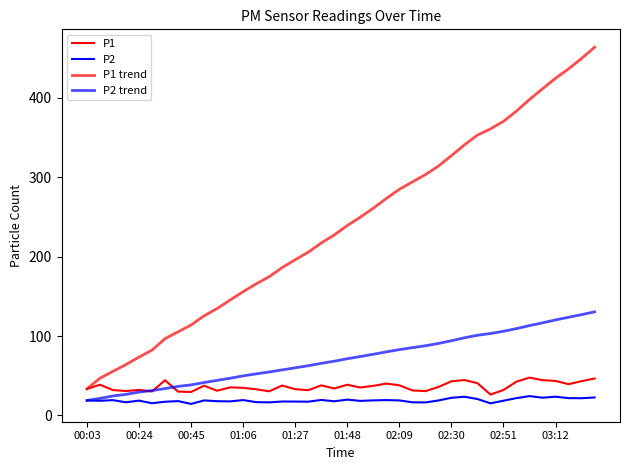

Does the chart display data point markers on the line(s)?

No